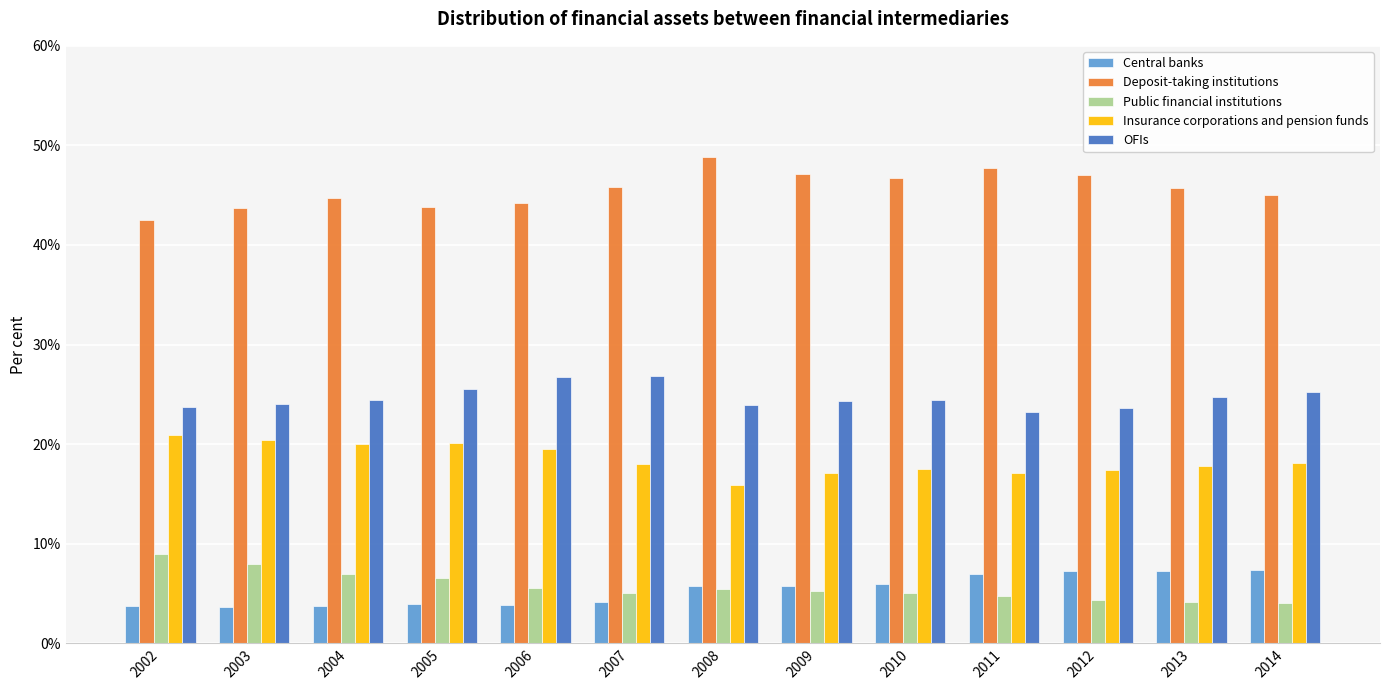

What is the approximate value of Deposit-taking institutions at 2009?

47.2